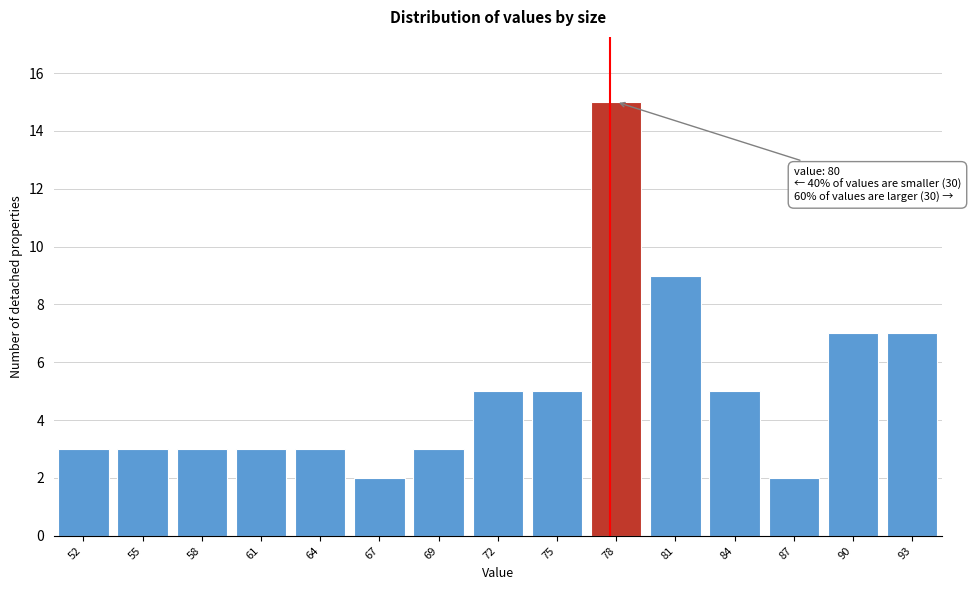

Reading right to left, extract all data points from this chart.

7	7	2	5	9	15	5	5	3	2	3	3	3	3	3